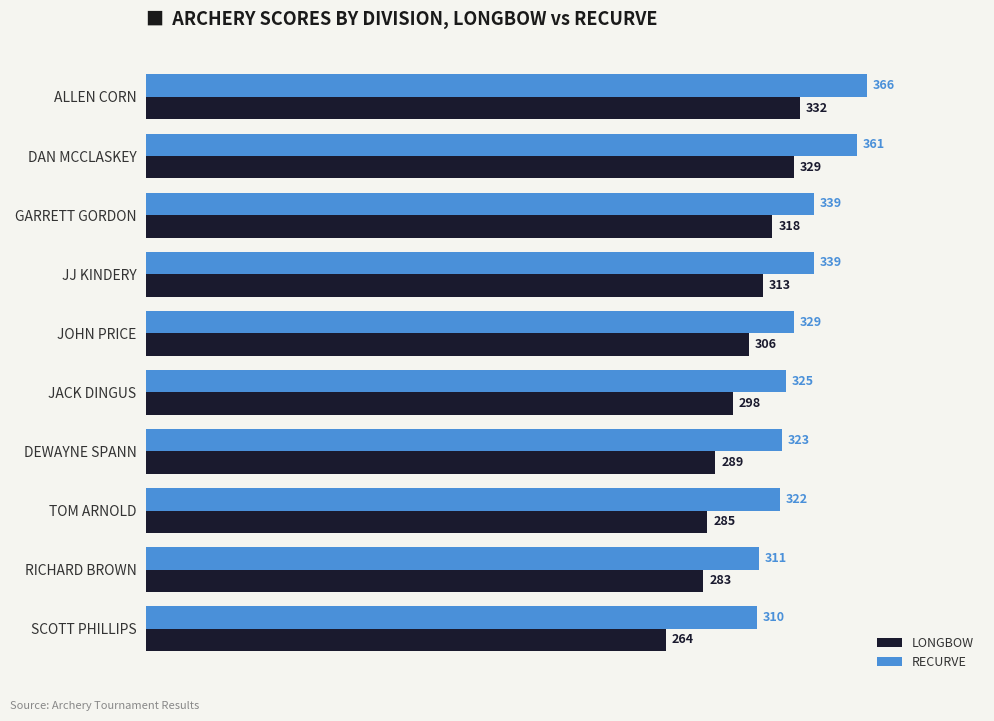

How many categories are shown in the chart?

10